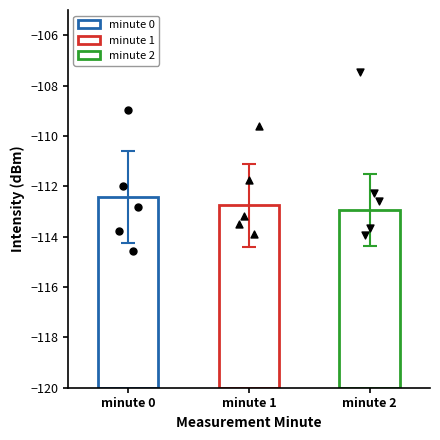

Is the value of intensity(dBm) at minute 0 greater than the value of std at minute 0?

No